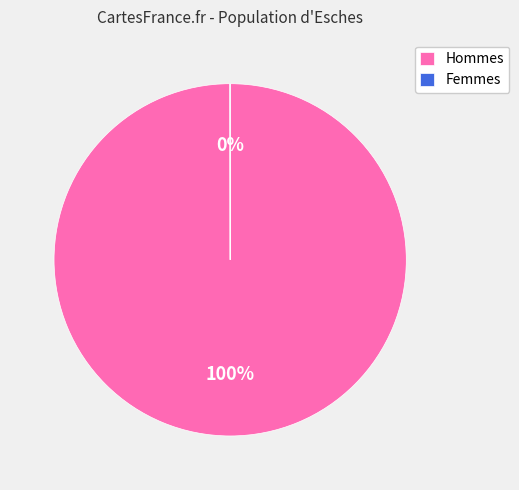

To the nearest percent, what is the difference between the largest and smallest slice percentages?

100%